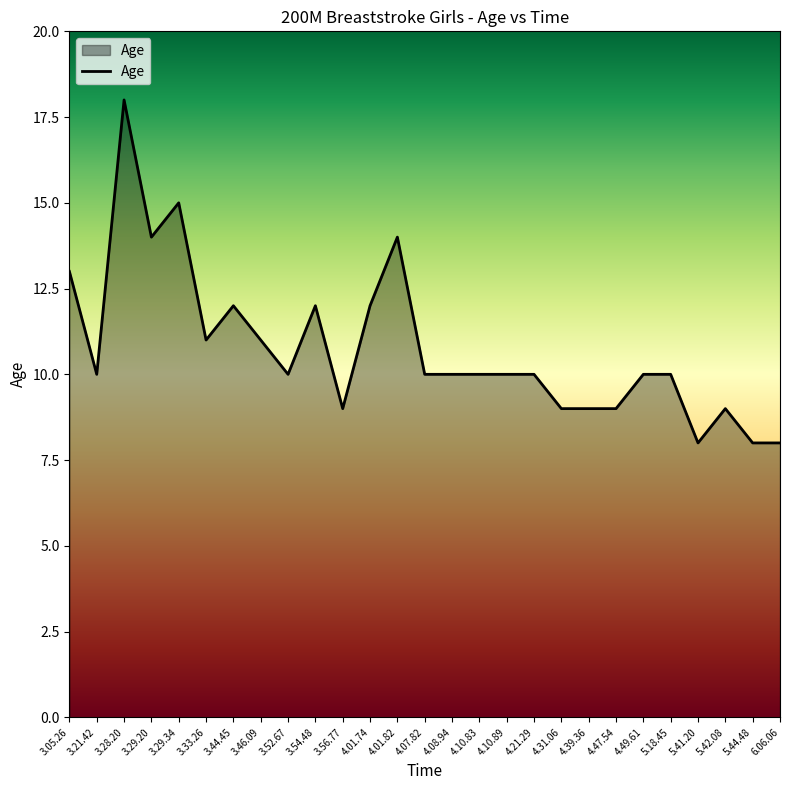

What is the sum of all values?

291